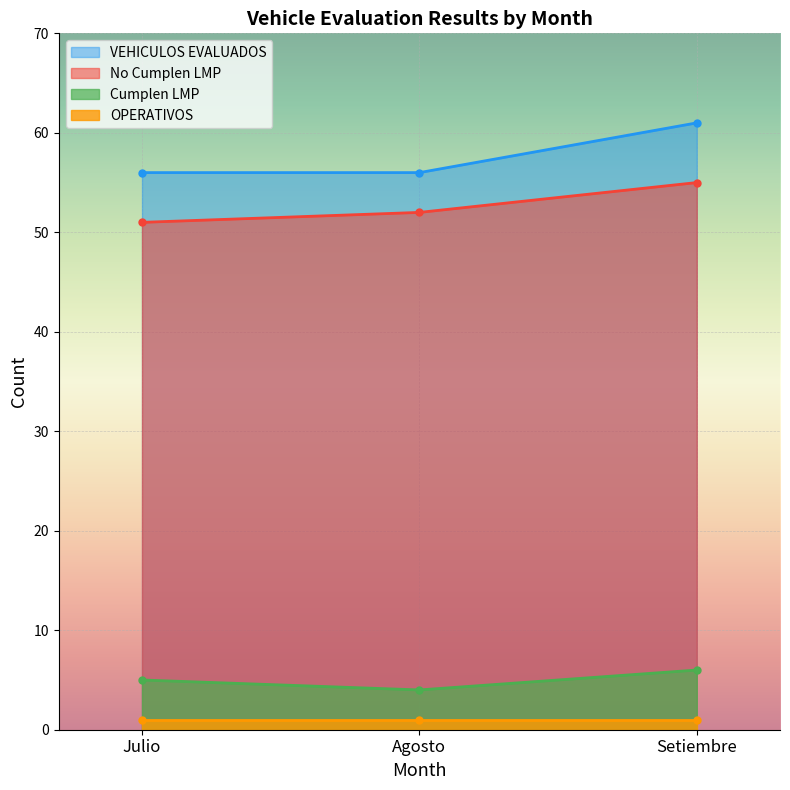

Is the value of Cumplen LMP at Setiembre greater than the value of VEHICULOS EVALUADOS at Setiembre?

No